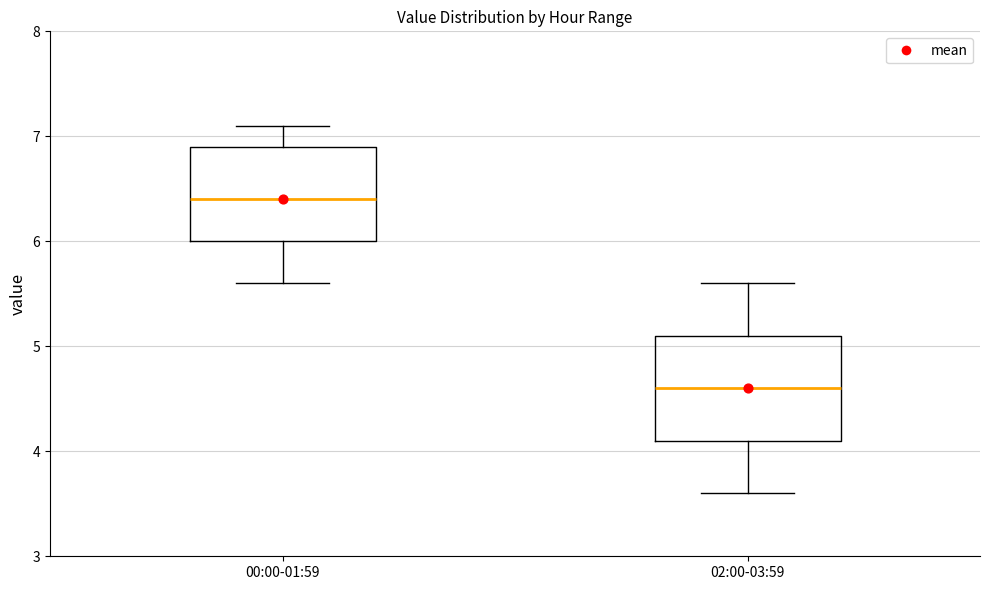

Reading left to right, transcribe this box plot: for each box, give where its median line is, the range the box spans, and where its two whiskers end, as read against the y-axis. The values are not printed on the chart, so give them approximately, as read against the axis.

00:00-01:59: median 6.4, box 6.0 to 6.9, whiskers 5.6 to 7.1
02:00-03:59: median 4.6, box 4.1 to 5.1, whiskers 3.6 to 5.6